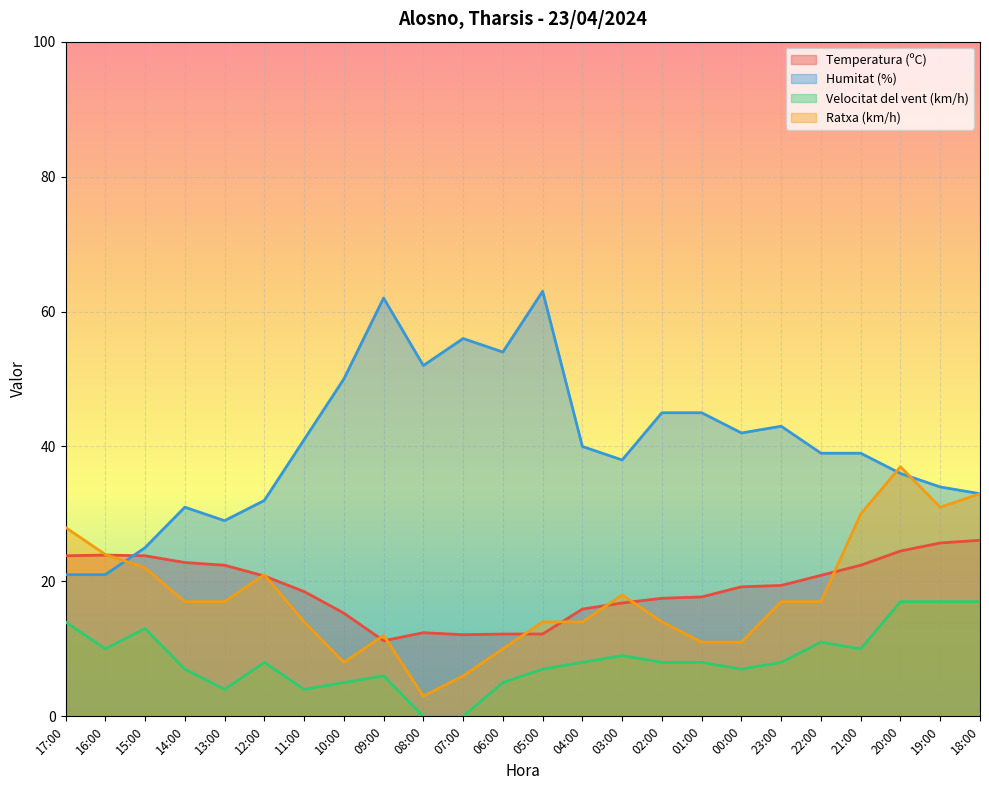

What is the difference between the highest and lowest values at 07:00?

56.0